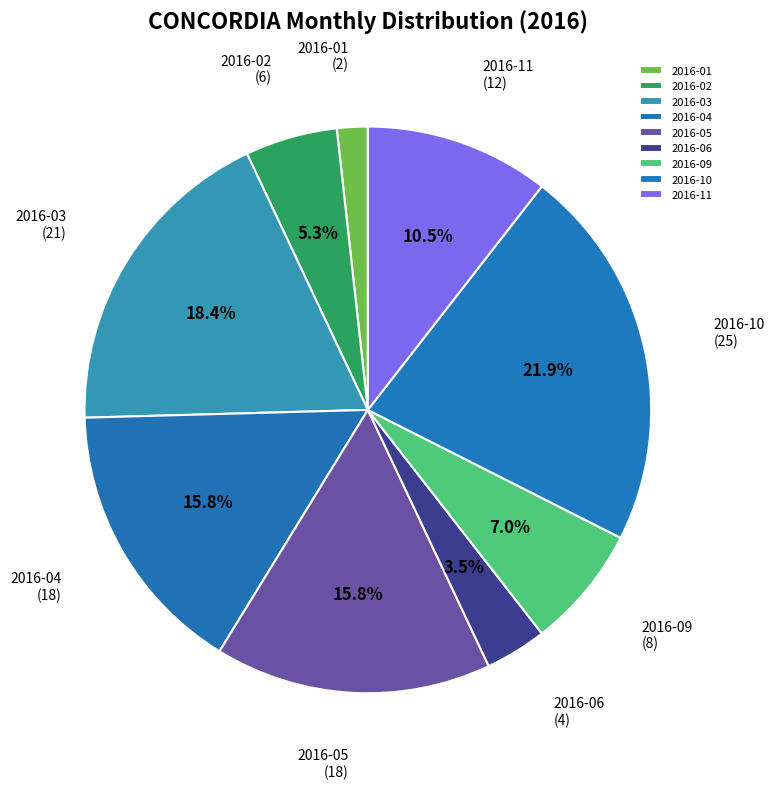

Which slice is the smallest?

2016-01